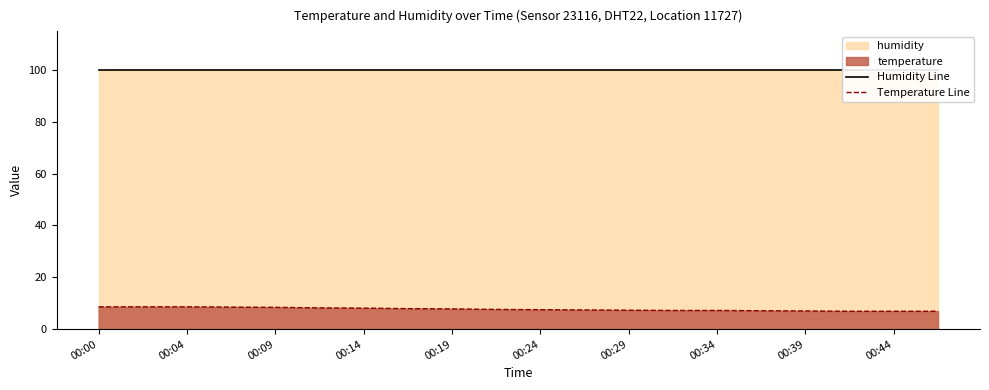

Reading right to left, what are all the values shown in this chart?

Humidity Line: 99.9	99.9	99.9	99.9	99.9	99.9	99.9	99.9	99.9	99.9	99.9	99.9	99.9	99.9	99.9	99.9	99.9	99.9	99.9	99.9
Temperature Line: 6.9	6.9	6.9	7.0	7.1	7.2	7.2	7.3	7.4	7.5	7.6	7.8	7.9	8.1	8.2	8.4	8.5	8.6	8.6	8.6